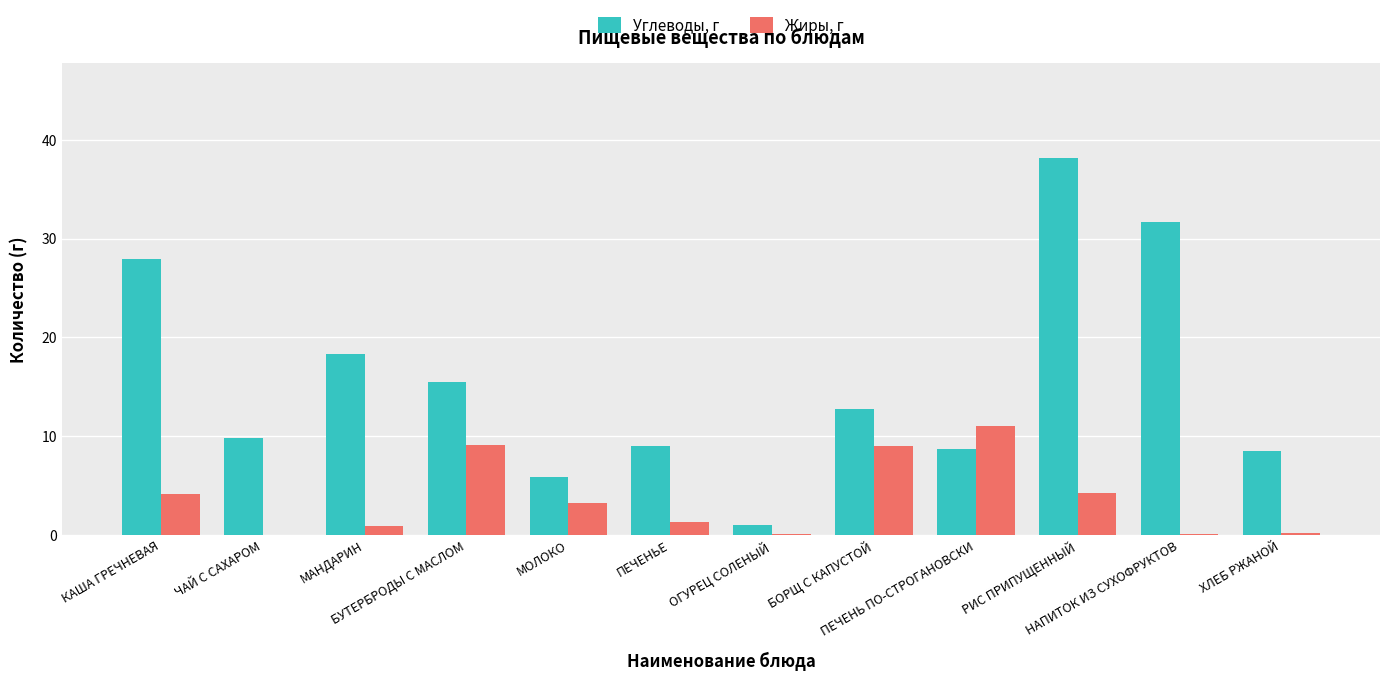

Which series has the largest total across all categories?

Углеводы, г